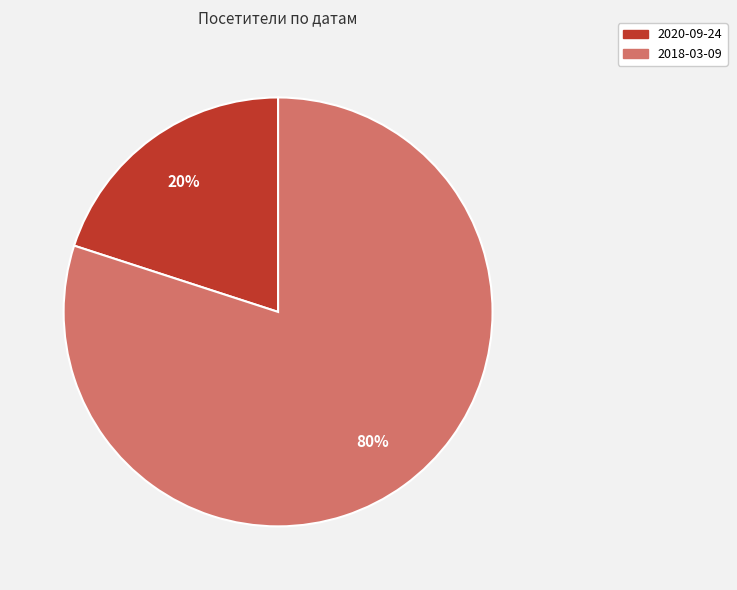

Is 2020-09-24 the majority of the pie?

No